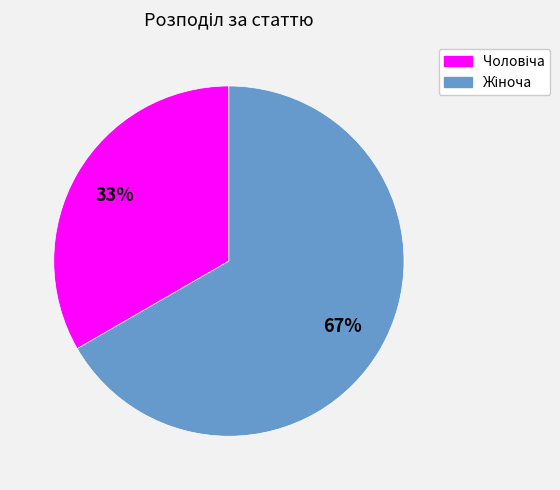

To the nearest percent, what is the average slice percentage?

50%